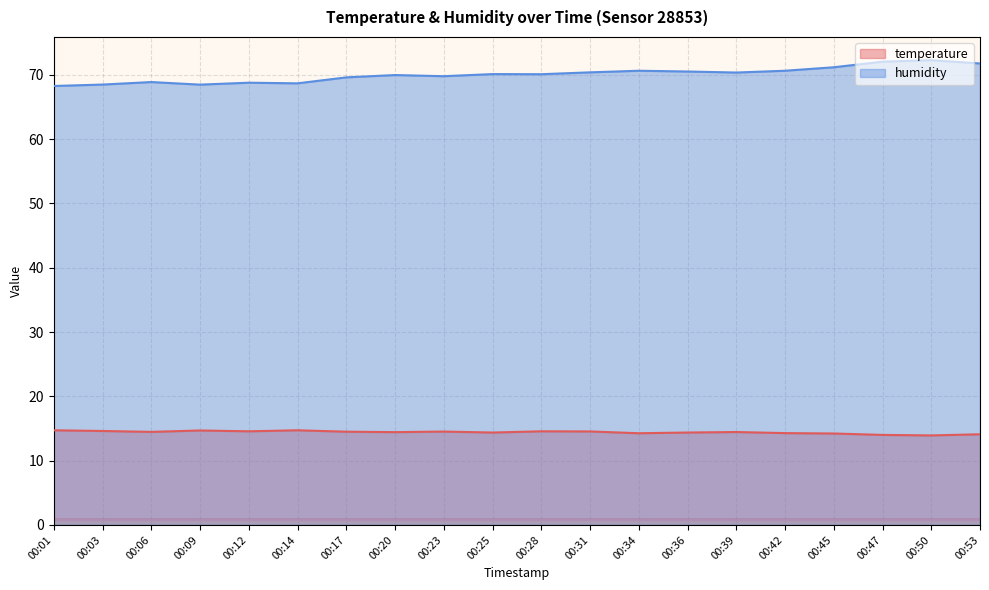

Which category has the lowest value in the temperature series?

00:50